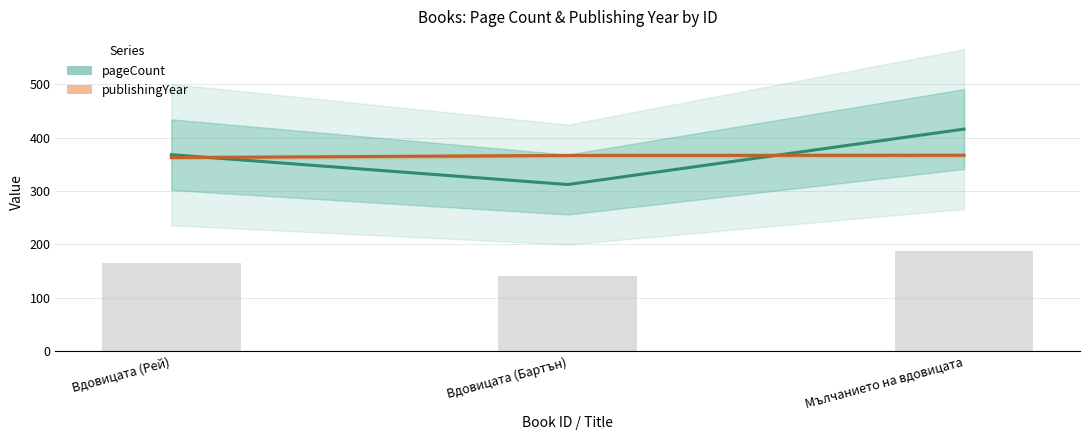

What is the total value across all series at Мълчанието на вдовицата?

782.9